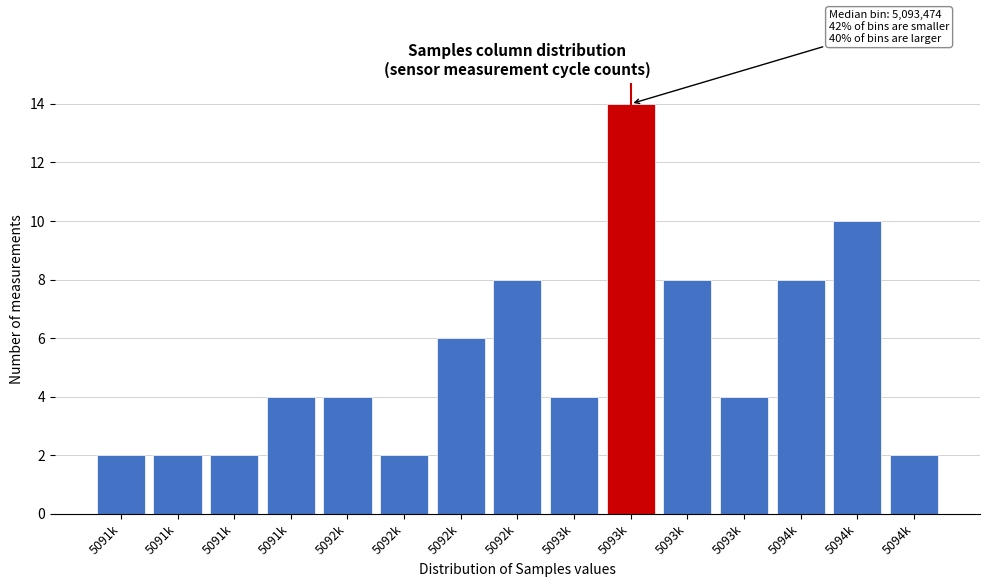

How many bars are there in total?

15